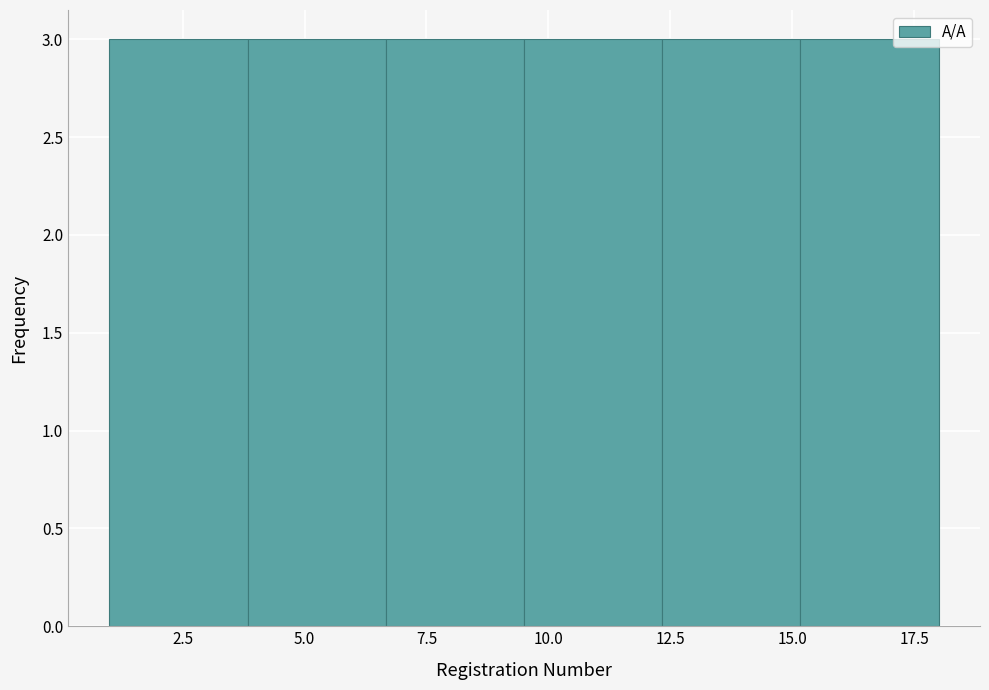

What is the height of the bar covering 6.5 to 9.5 on the x-axis? Neither the bar edges nor the heights are printed on the chart, so give them approximately, as read against the axes.

3